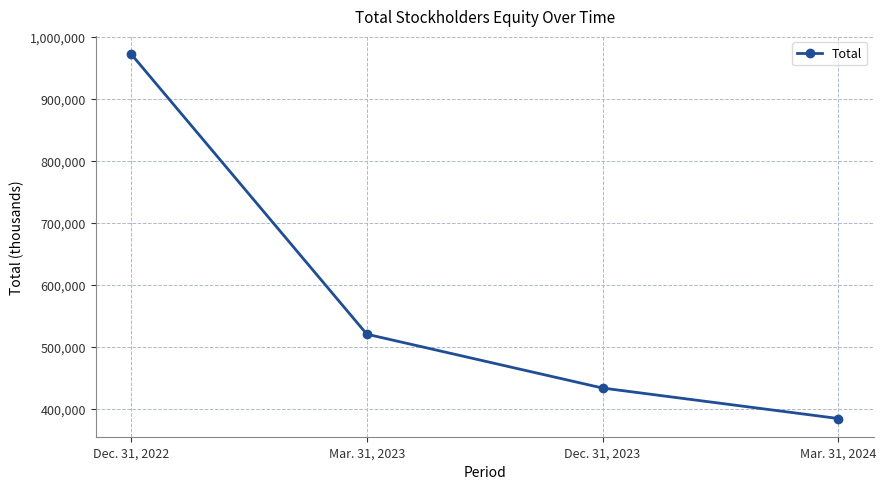

What is the average value?

577863